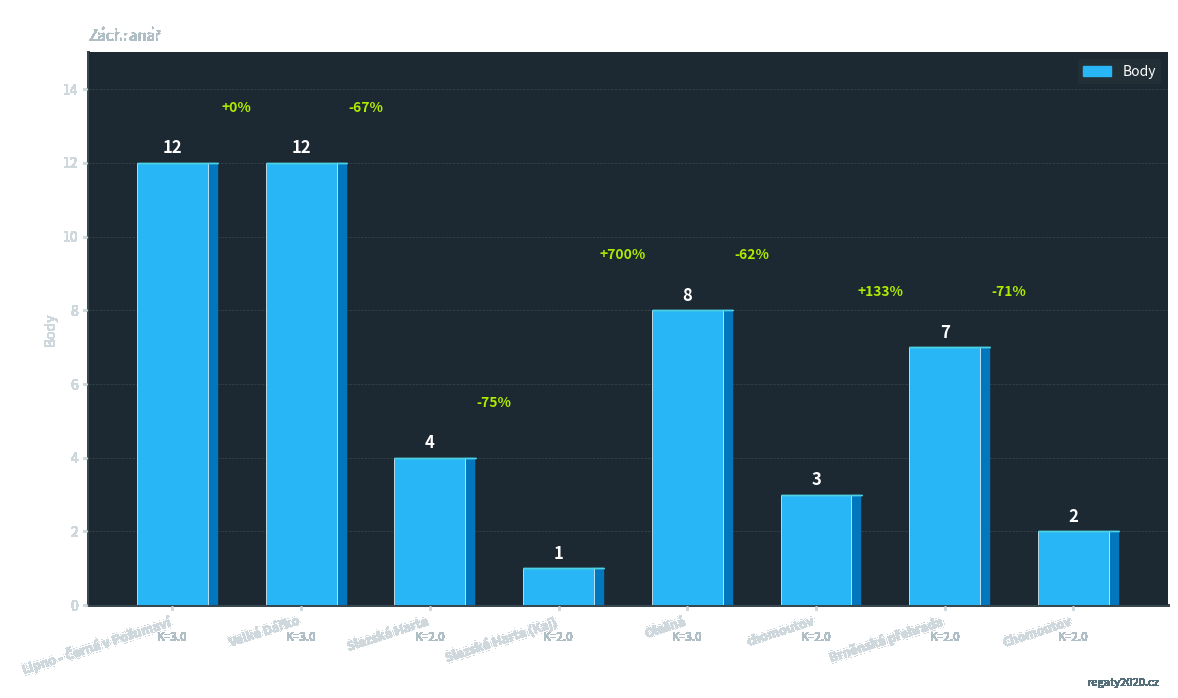

The value at Slezská Harta is 7. True or false?

False